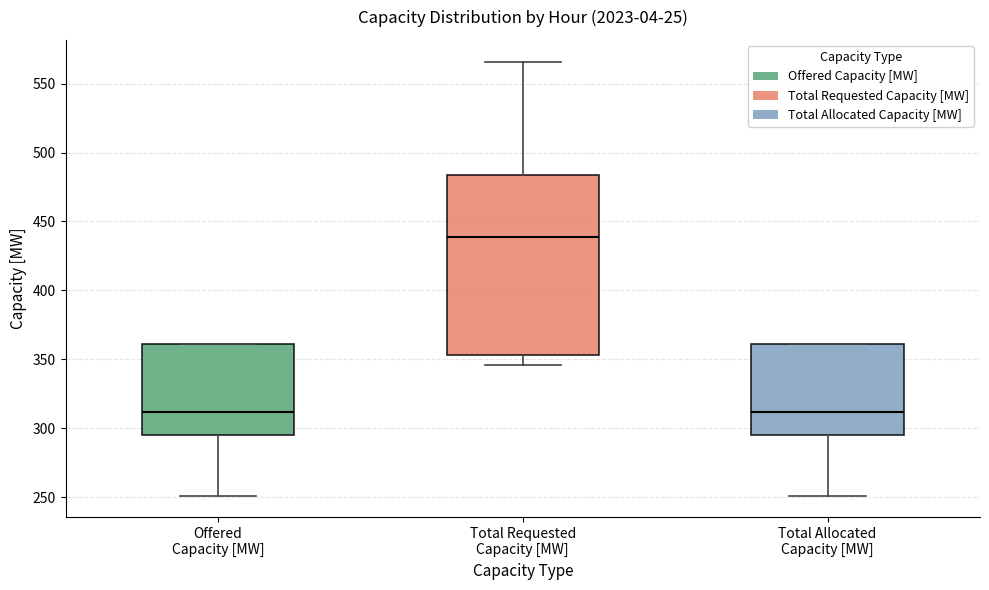

Where is the lower edge of the box for Total Requested Capacity [MW] on the y-axis? The values are not printed on the chart, so give them approximately, as read against the axis.

355